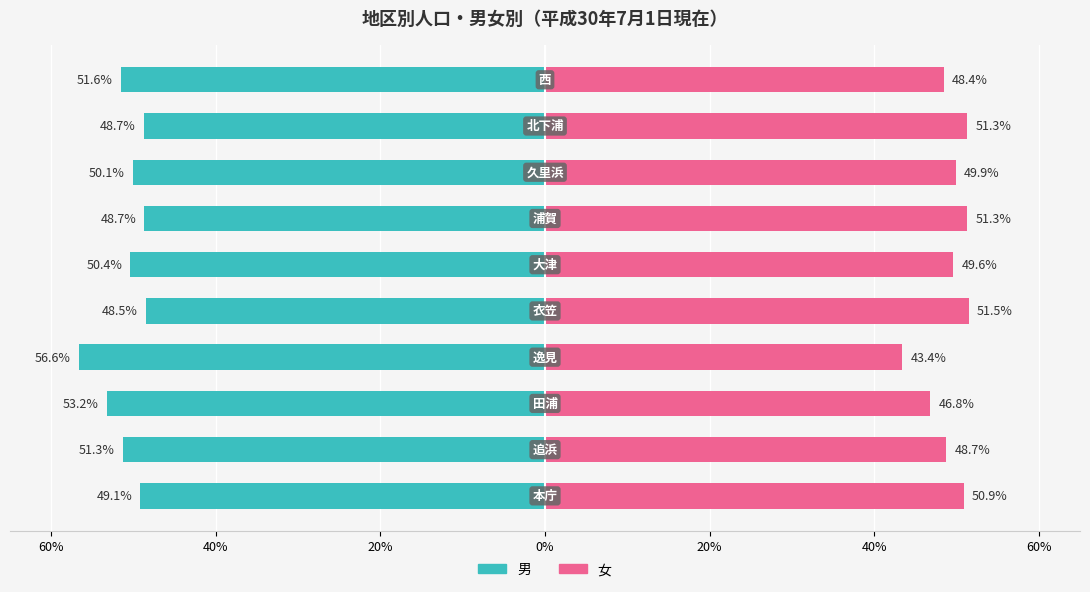

Reading right to left, extract all data points from this chart.

男: -51.6	-48.7	-50.1	-48.7	-50.4	-48.5	-56.6	-53.2	-51.3	-49.1
女: 48.4	51.3	49.9	51.3	49.6	51.5	43.4	46.8	48.7	50.9